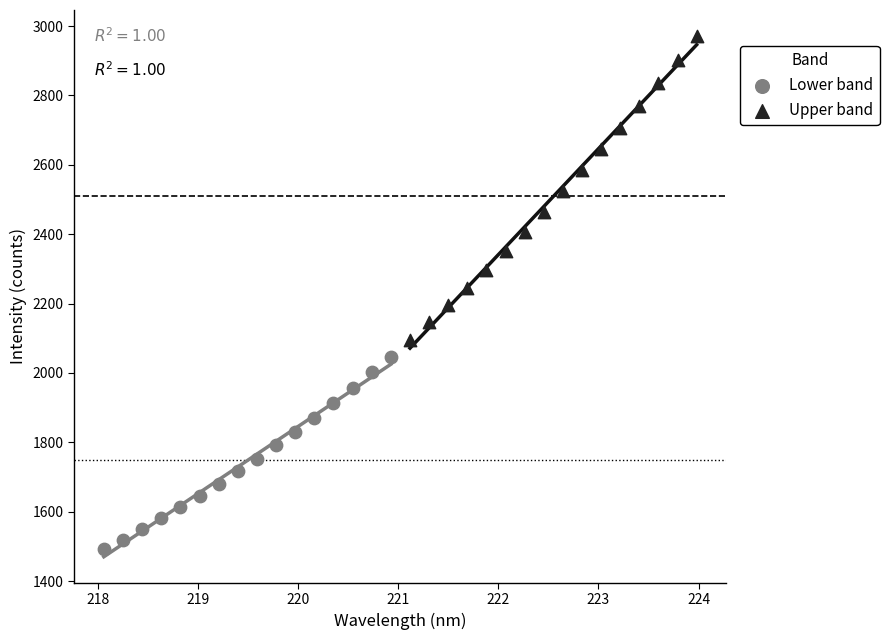

Which series reaches the maximum Y coordinate?

Upper band